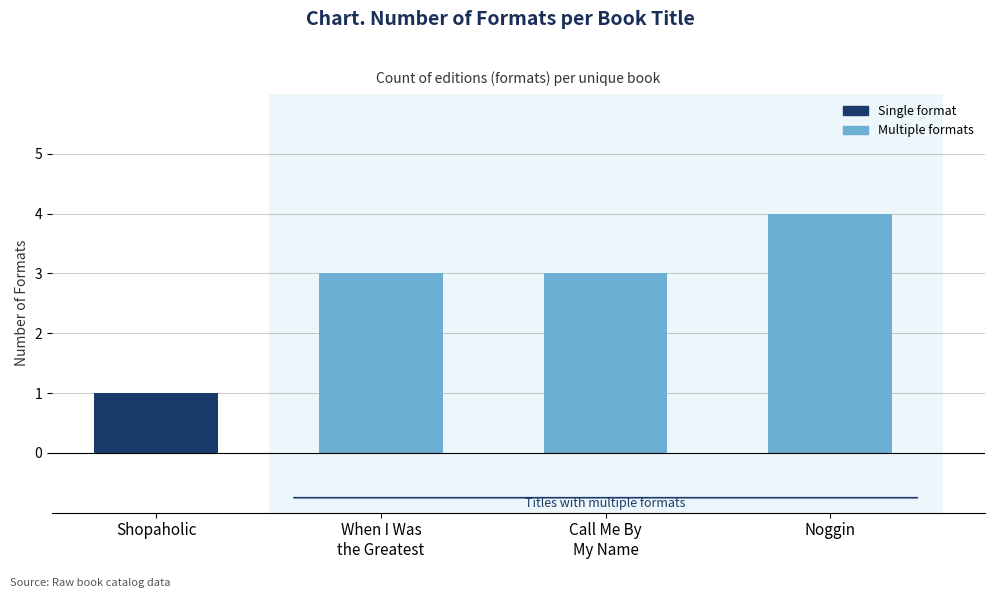

What is the label of the 2nd bar from the right?

Call Me By
My Name